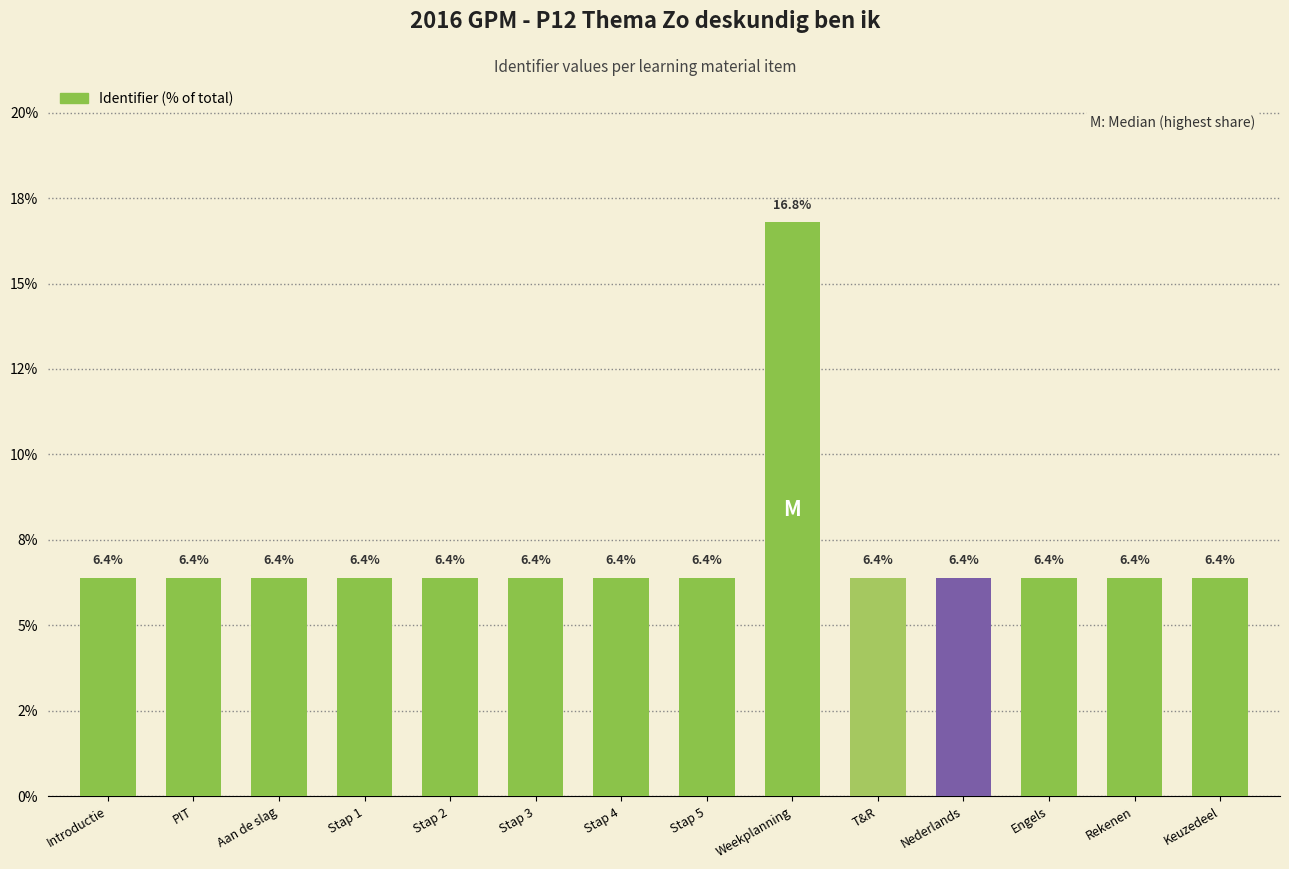

True or false: the data shows 10.6 at Introductie.

False